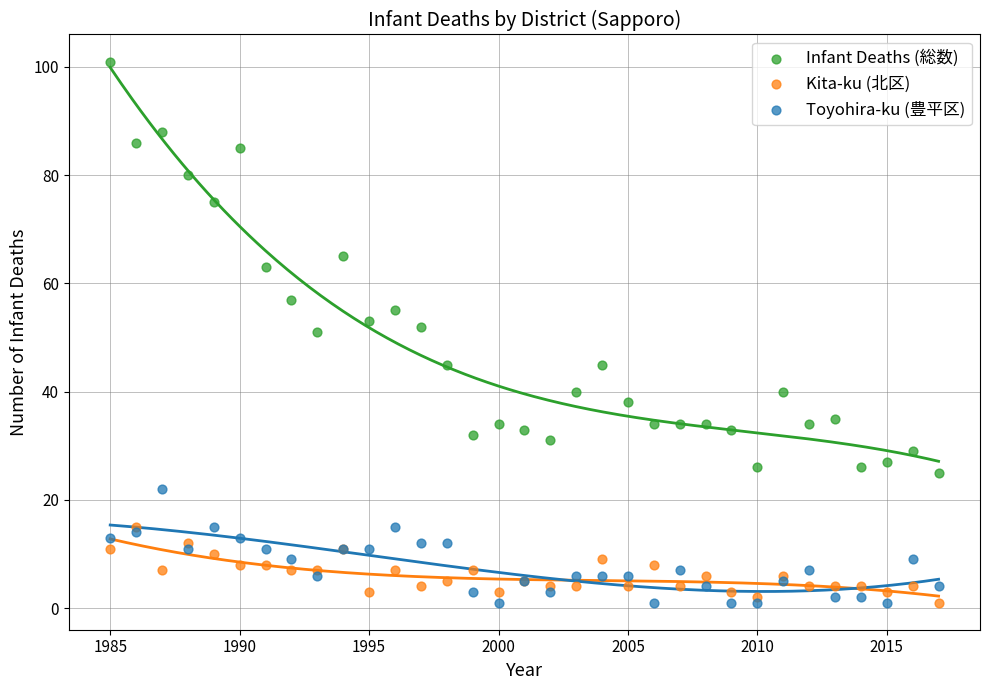

Which series has the widest spread of Y values?

Infant Deaths (総数)